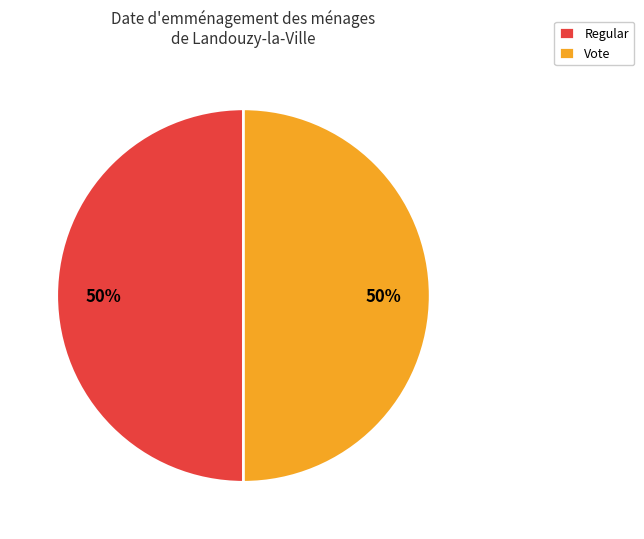

The Regular slice represents 50% of the pie. True or false?

True